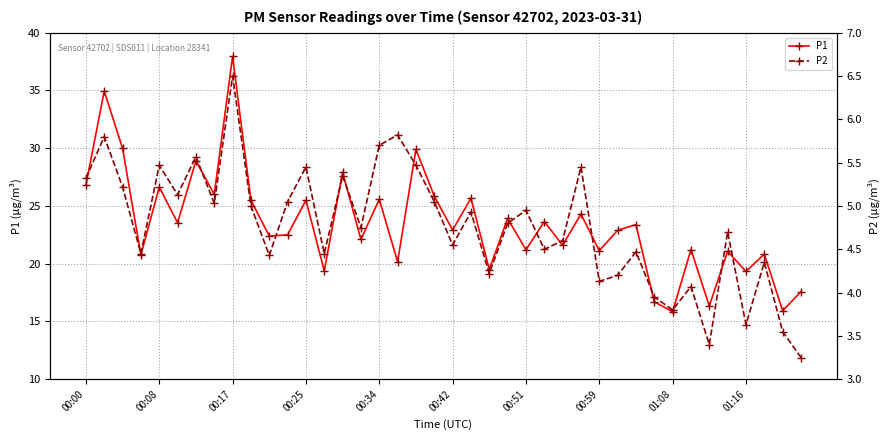

At how many categories does at least one series exceed 21?

29